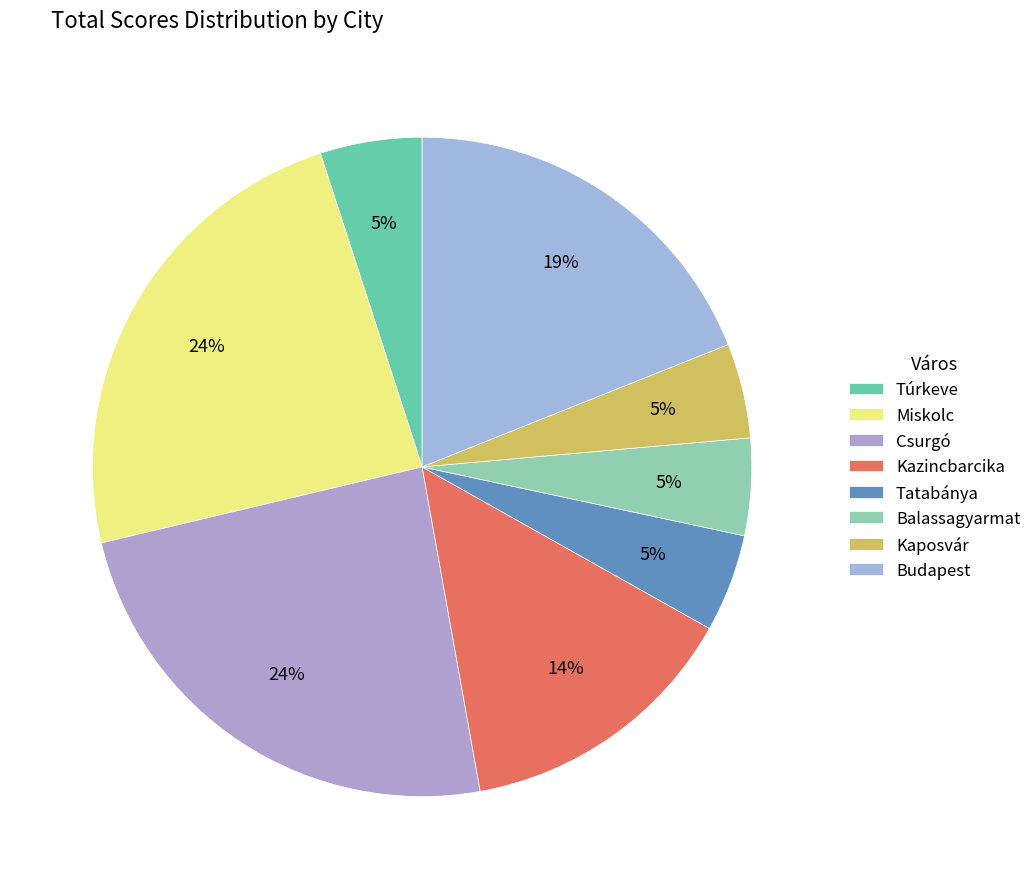

To the nearest percent, what percentage of the pie is Tatabánya?

5%